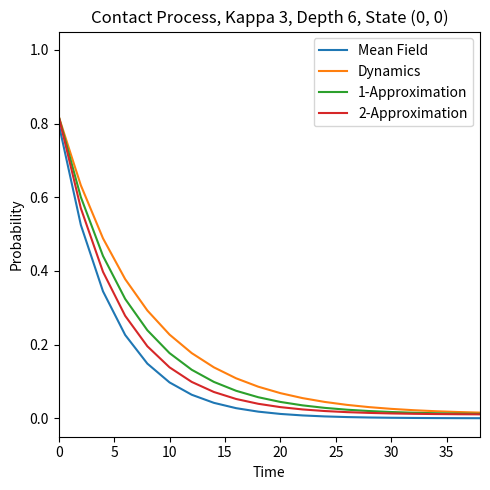

Which series has the largest range (max minus min)?

2-Approximation